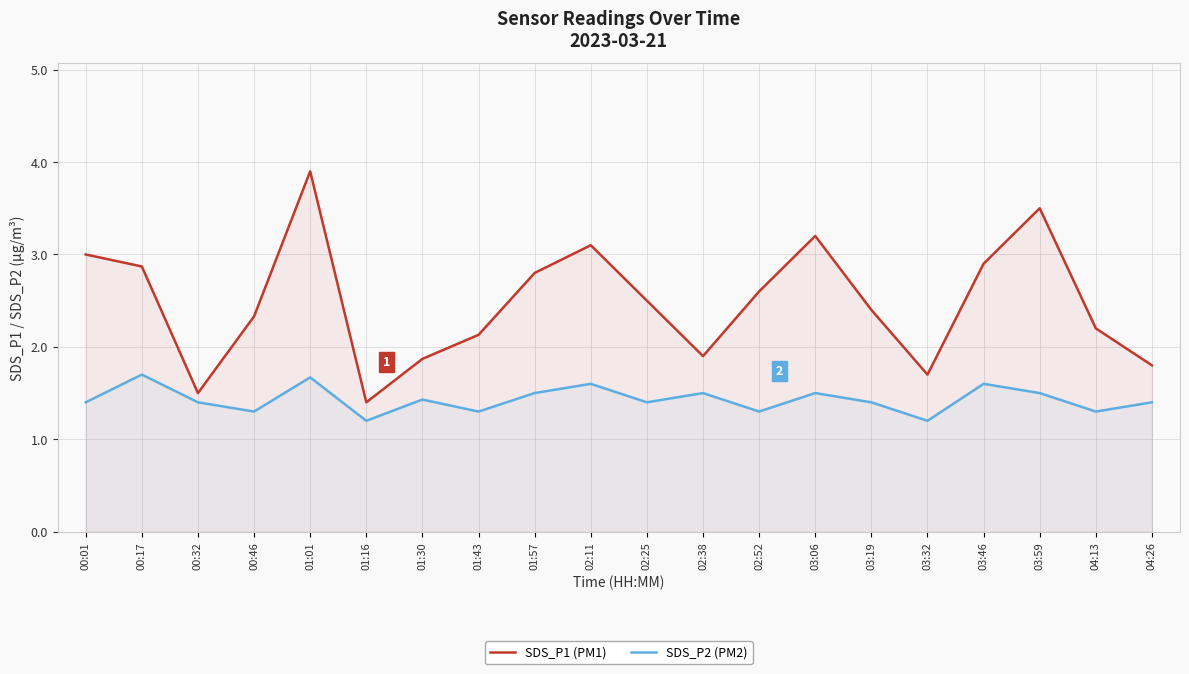

What is the label of the 1st point from the left?

00:01